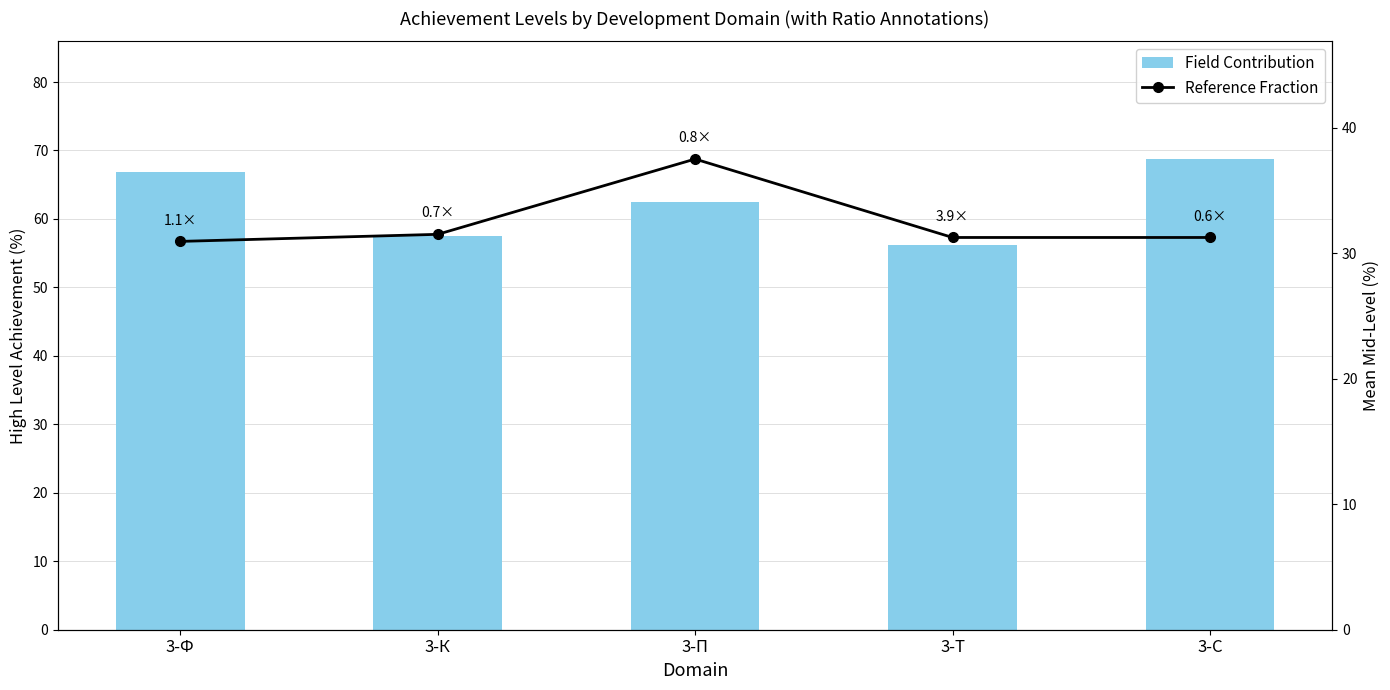

What is the sum of the Reference Fraction values at 3-С and 3-К?

62.8